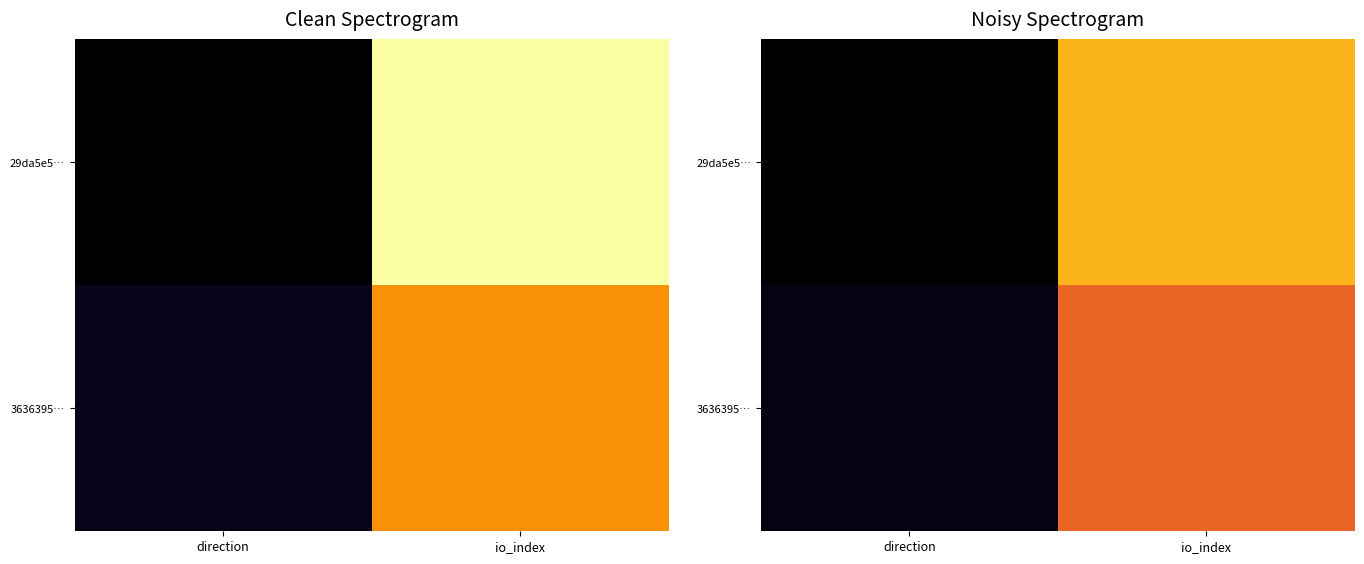

Rank the series by their average value, from highest to lowest.

29da5e5…, 3636395…